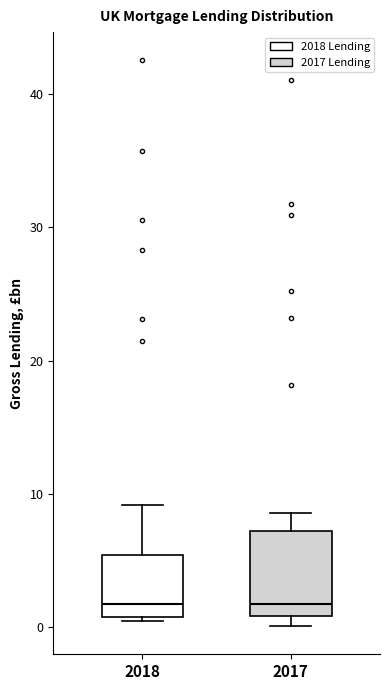

Reading left to right, transcribe this box plot: for each box, give where its median line is, the range the box spans, and where its two whiskers end, as read against the y-axis. The values are not printed on the chart, so give them approximately, as read against the axis.

2018: median 2, box 1 to 5, whiskers 1 (just below the box's lower edge) to 9
2017: median 2, box 1 to 7, whiskers 0 to 9